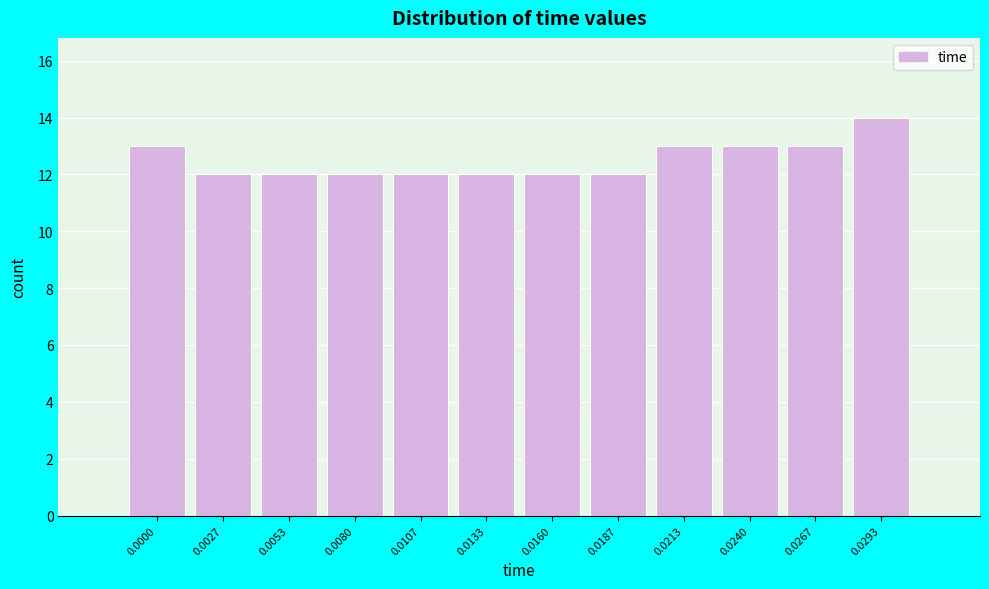

Reading left to right, transcribe all the data shown in this chart.

0.0000=13	0.0027=12	0.0053=12	0.0080=12	0.0107=12	0.0133=12	0.0160=12	0.0187=12	0.0213=13	0.0240=13	0.0267=13	0.0293=14